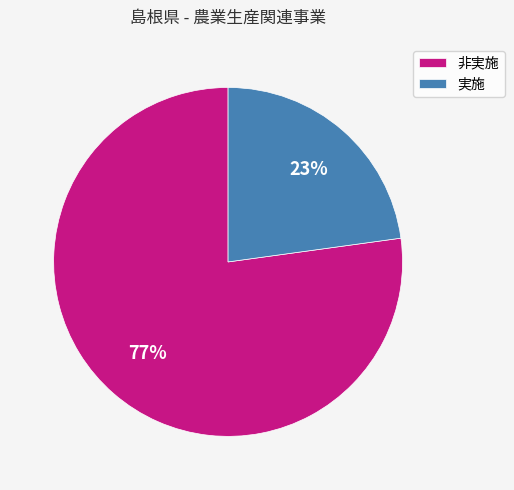

Rank the categories by value from highest to lowest.

非実施, 実施